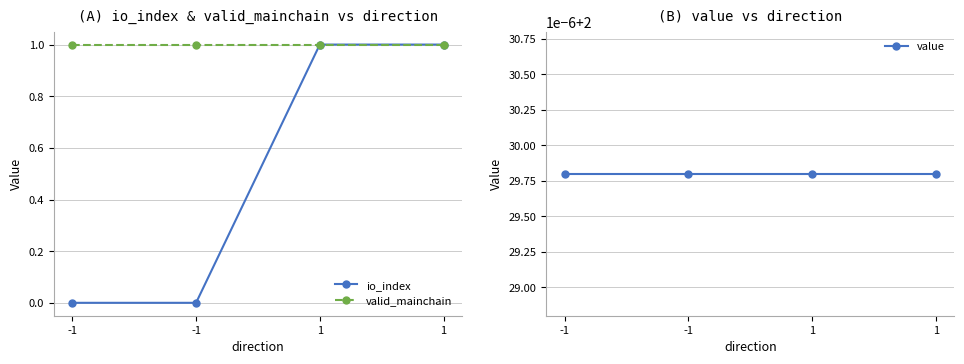

Read the io_index value at 1.

1.0